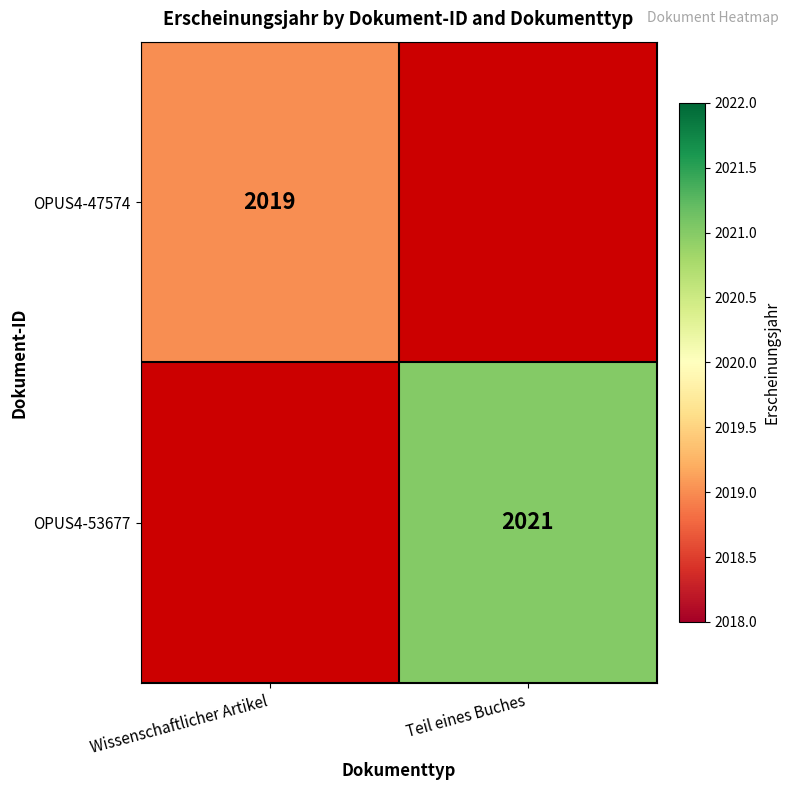

Is it true that OPUS4-53677 equals 677 at Teil eines Buches?

False